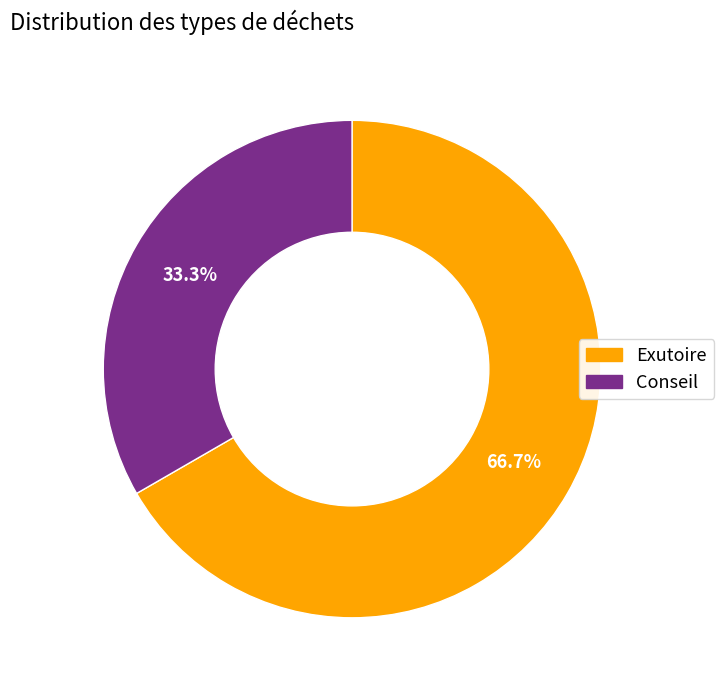

True or false: Exutoire accounts for 72% of the total.

False